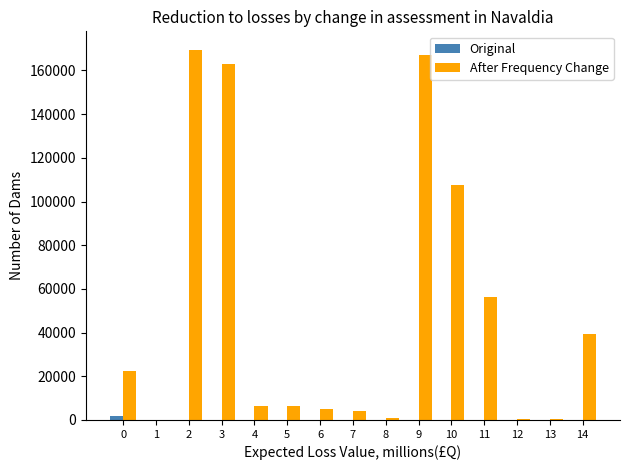

What are all the series names shown in the legend?

Original, After Frequency Change